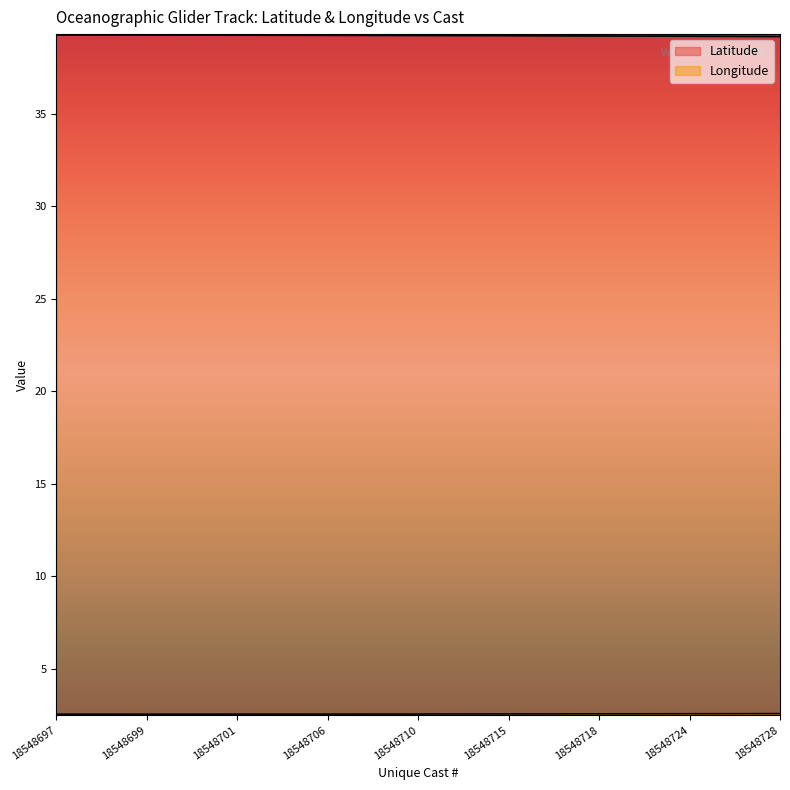

What is the difference between the second highest and minimum values in the Latitude series?

0.1